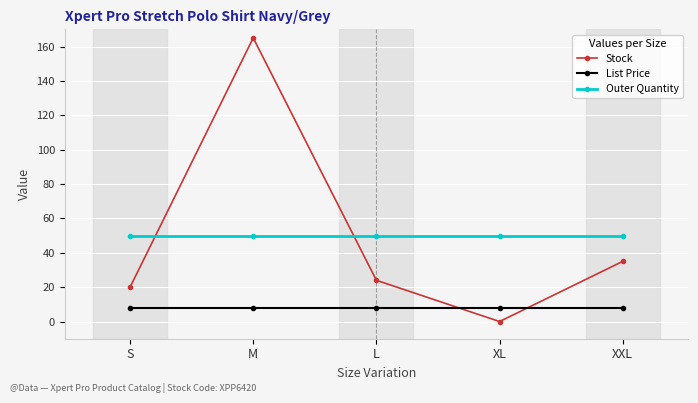

Reading left to right, extract all data points from this chart.

Stock: S=20.0	M=165.0	L=24.0	XL=0.0	XXL=35.0
List Price: S=8.0	M=8.0	L=8.0	XL=8.0	XXL=8.0
Outer Quantity: S=50.0	M=50.0	L=50.0	XL=50.0	XXL=50.0